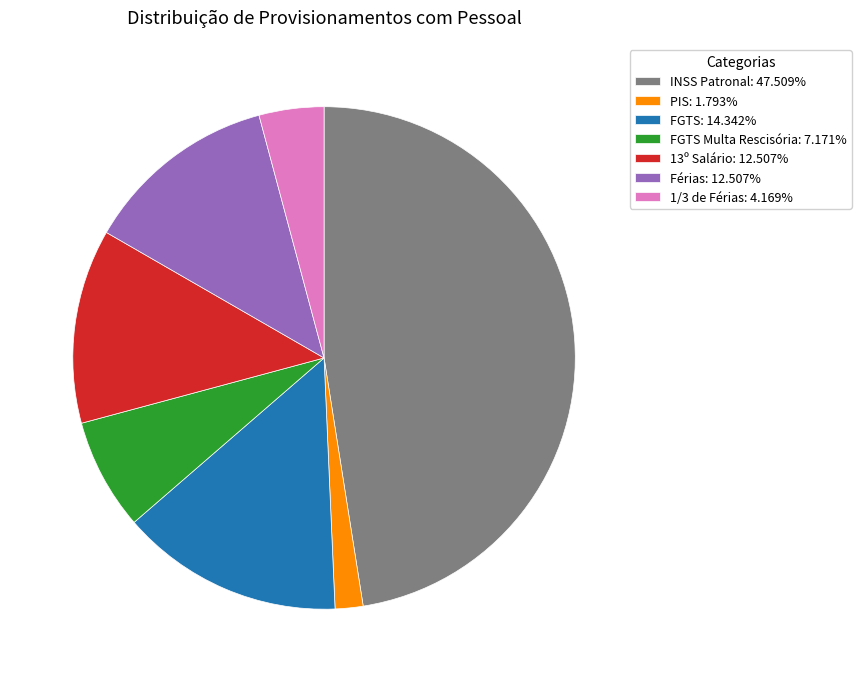

Combined, do INSS Patronal: 47.509% and FGTS: 14.342% account for over 50%?

Yes